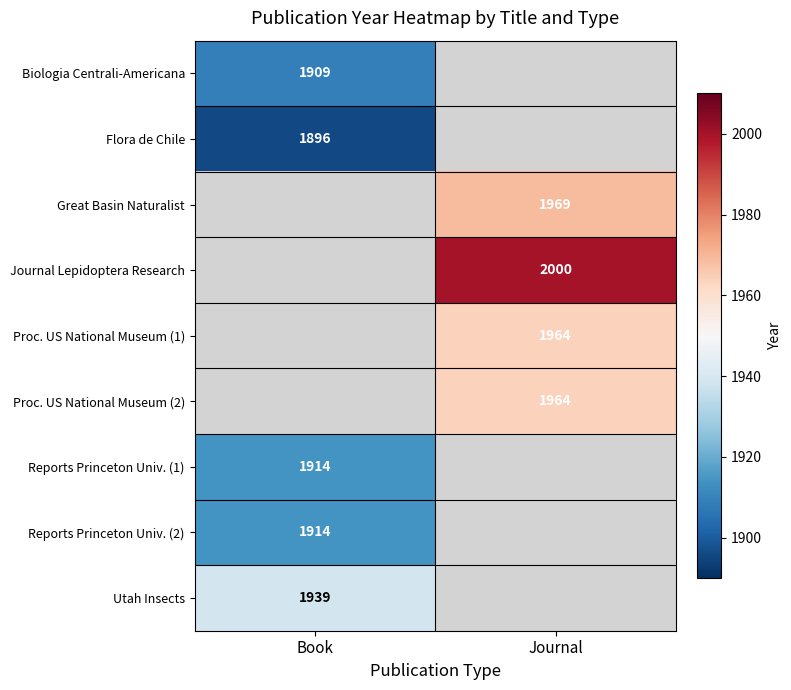

Count the number of data series in this chart.

9